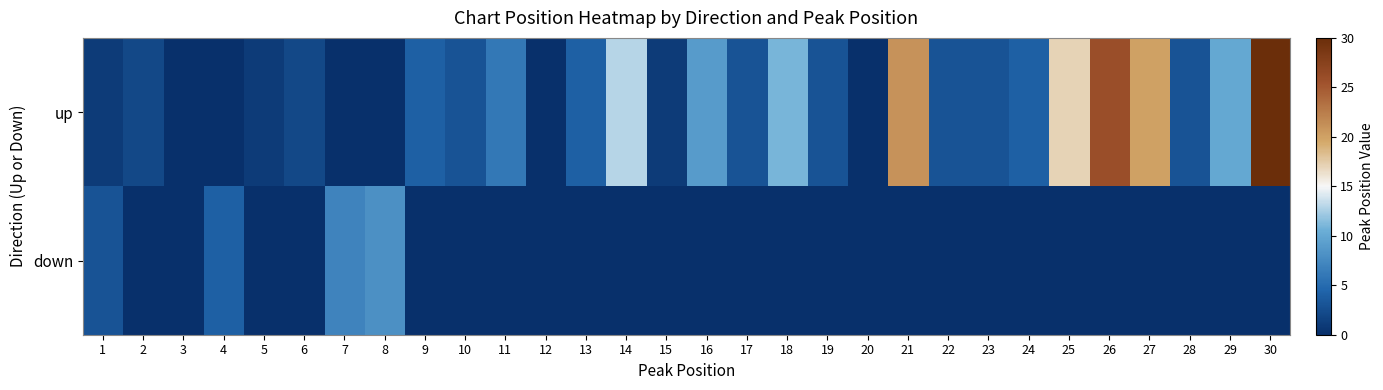

Reading right to left, transcribe all the data shown in this chart.

up: 30=30	29=10	28=3	27=20	26=26	25=17	24=4	23=3	22=3	21=21	20=0	19=3	18=11	17=3	16=9	15=1	14=13	13=4	12=0	11=6	10=3	9=4	8=0	7=0	6=2	5=1	4=0	3=0	2=2	1=1
down: 30=0	29=0	28=0	27=0	26=0	25=0	24=0	23=0	22=0	21=0	20=0	19=0	18=0	17=0	16=0	15=0	14=0	13=0	12=0	11=0	10=0	9=0	8=8	7=7	6=0	5=0	4=4	3=0	2=0	1=3